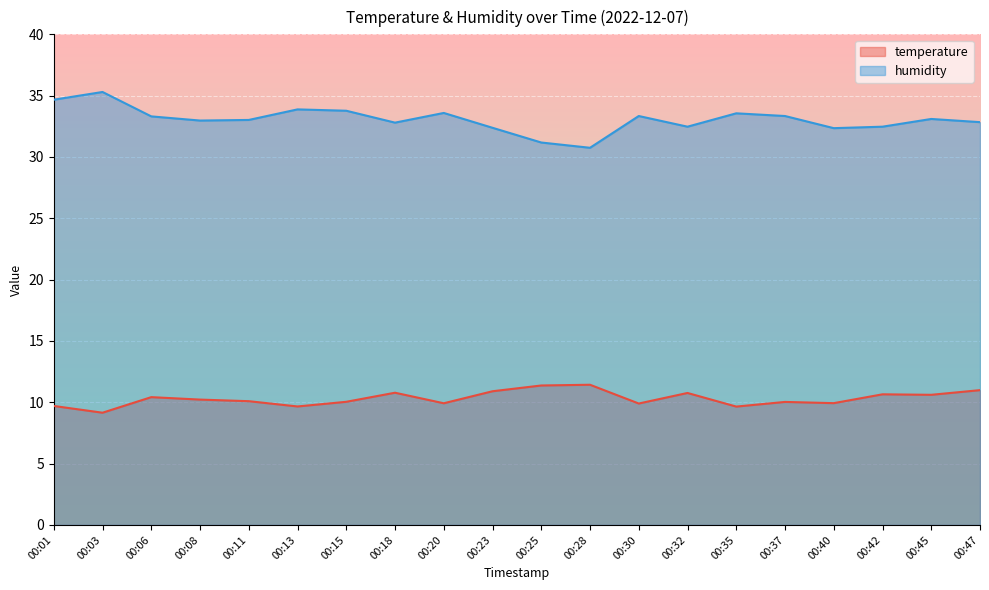

True or false: humidity and temperature intersect in this chart.

False